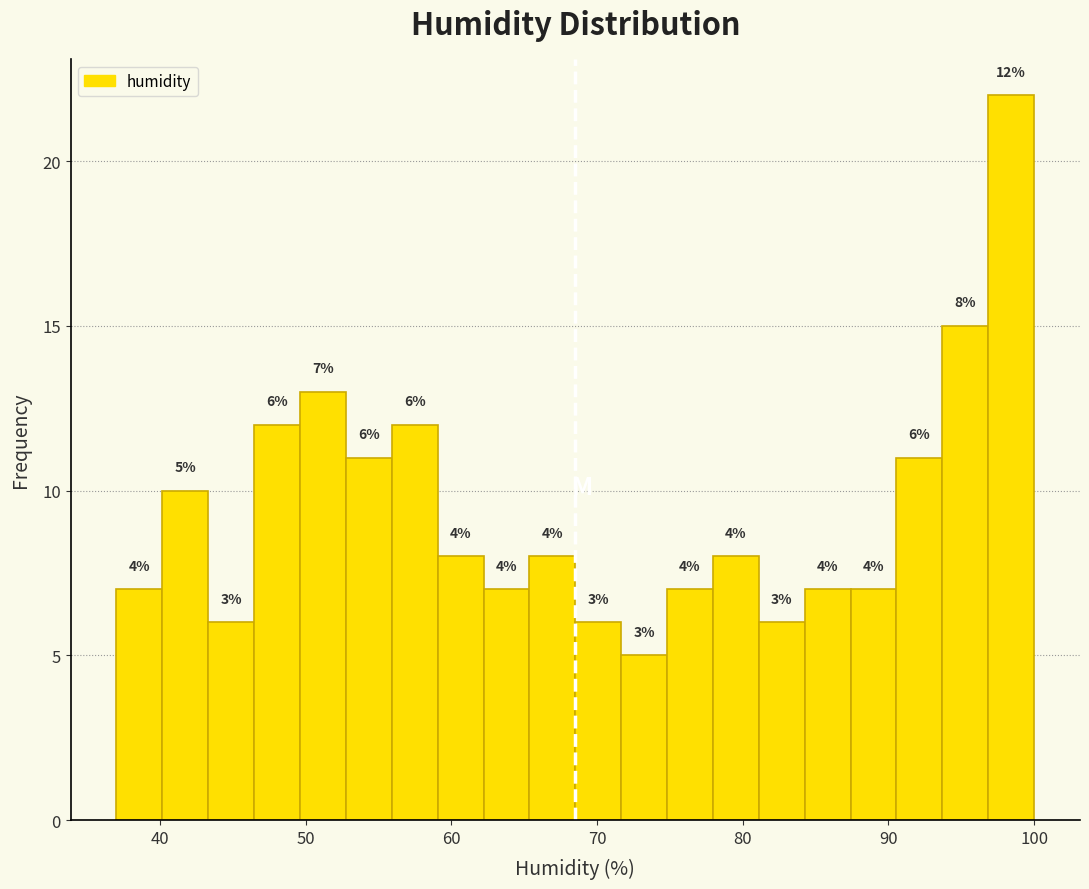

Around what value on the x-axis is the tallest bar? Give the approximate position of its centre, as read against the axis.

98